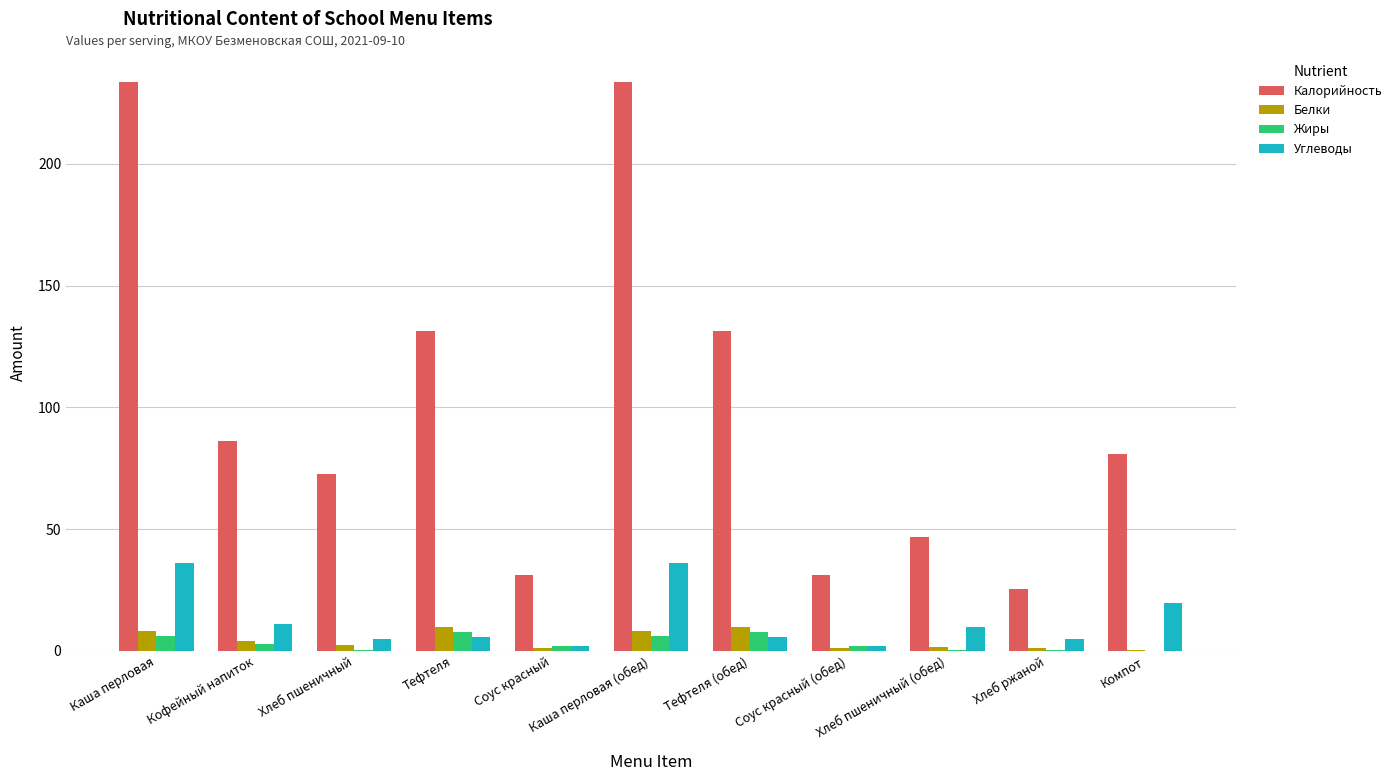

Which series has the largest total across all categories?

Калорийность